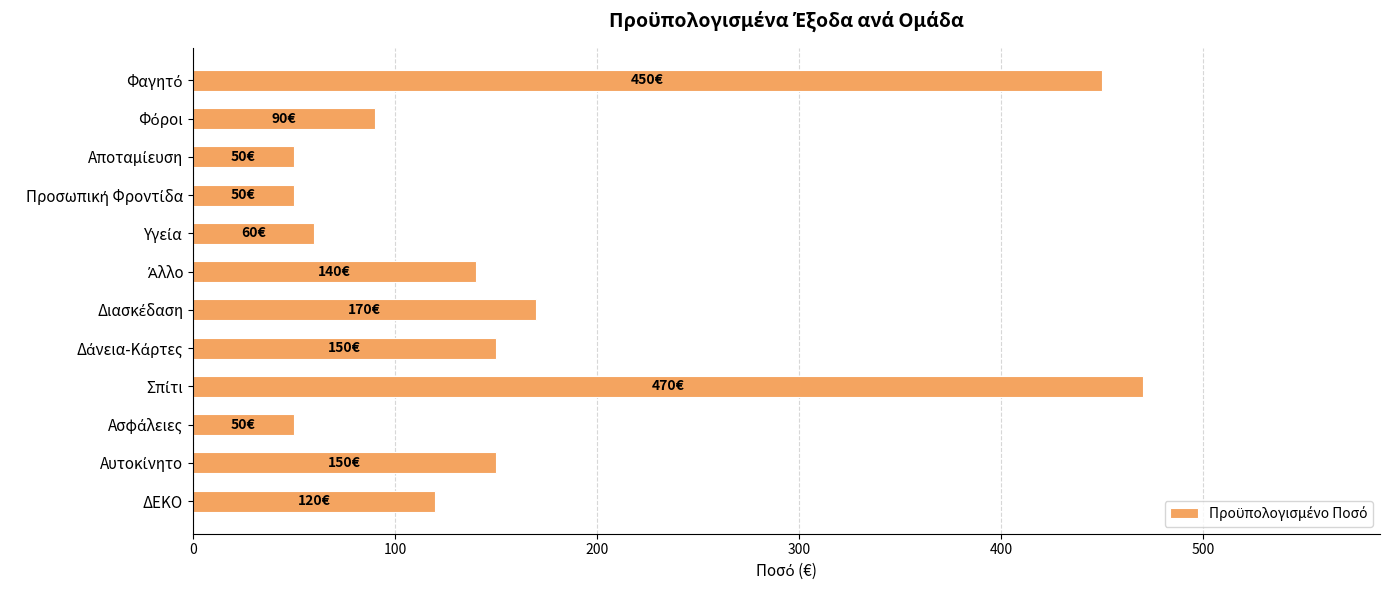

Reading bottom to top, list all the values displayed in this chart.

120	150	50	470	150	170	140	60	50	50	90	450